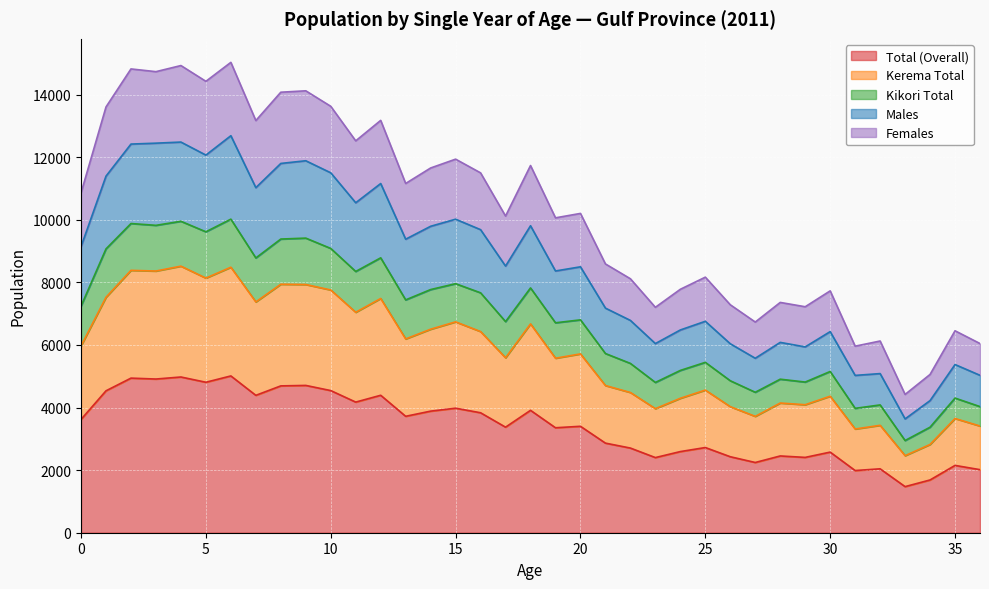

At how many categories does at least one series exceed 9395?

21